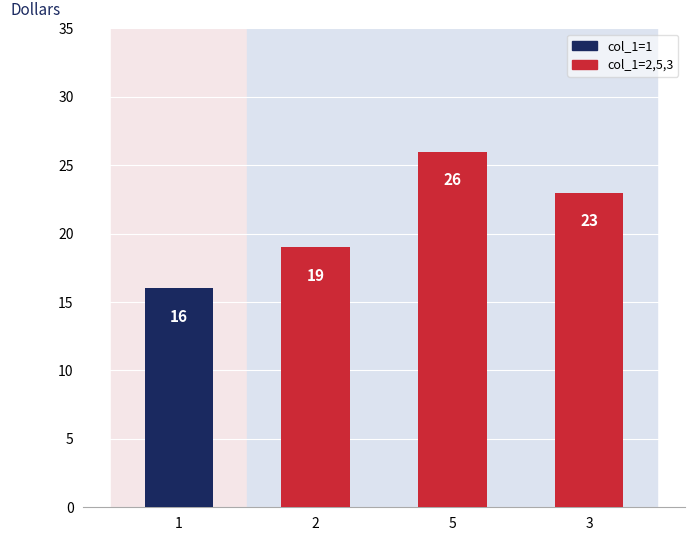

How many data points does each series have?

4